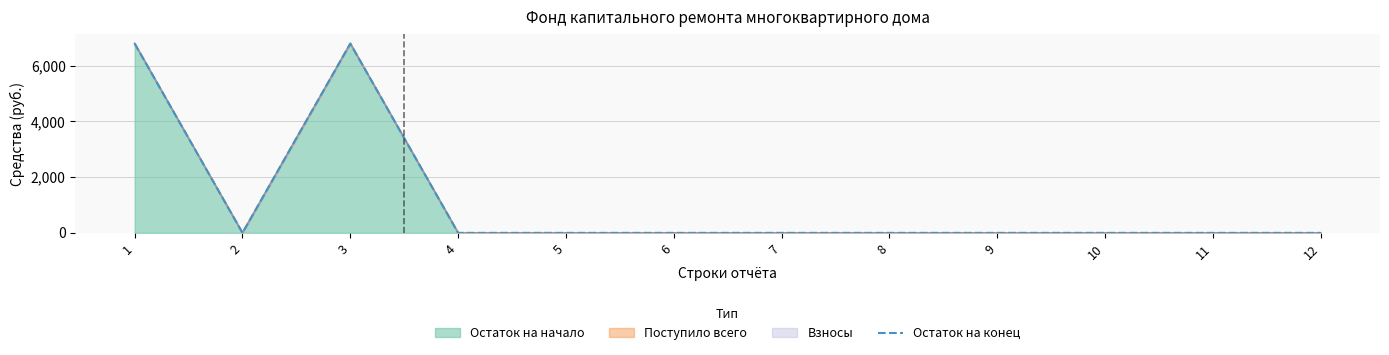

At which label is the value closest to 3399?

2